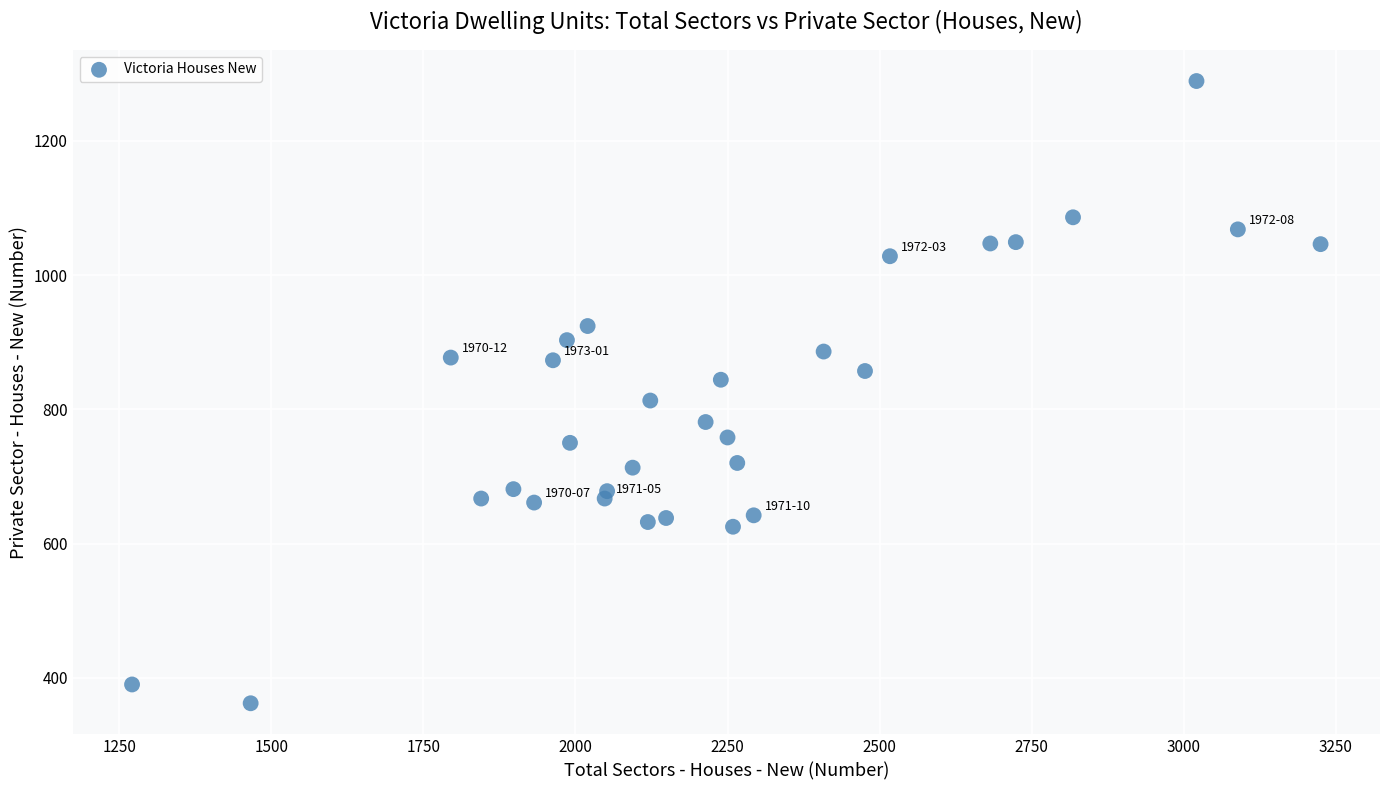

What is the range of X values (max minus min)?

1954